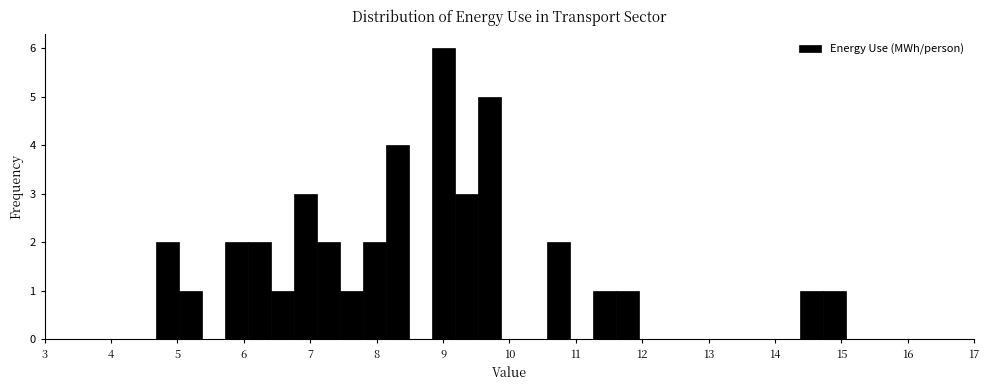

Read against the x-axis, roughly where is the centre of the tallest bar?

9.0